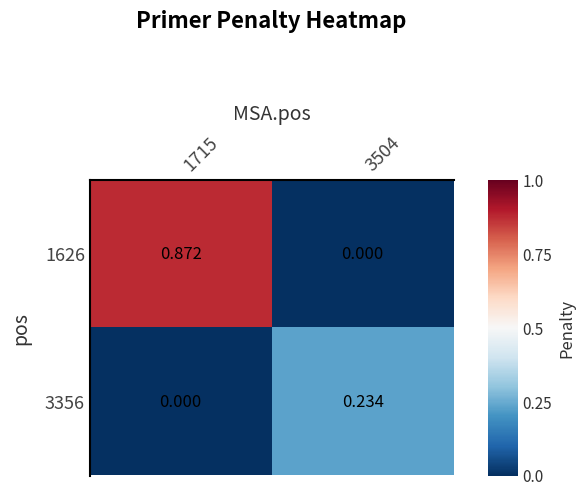

Reading left to right, list all the values displayed in this chart.

1626: 1715=0.9	3504=0.0
3356: 1715=0.0	3504=0.2